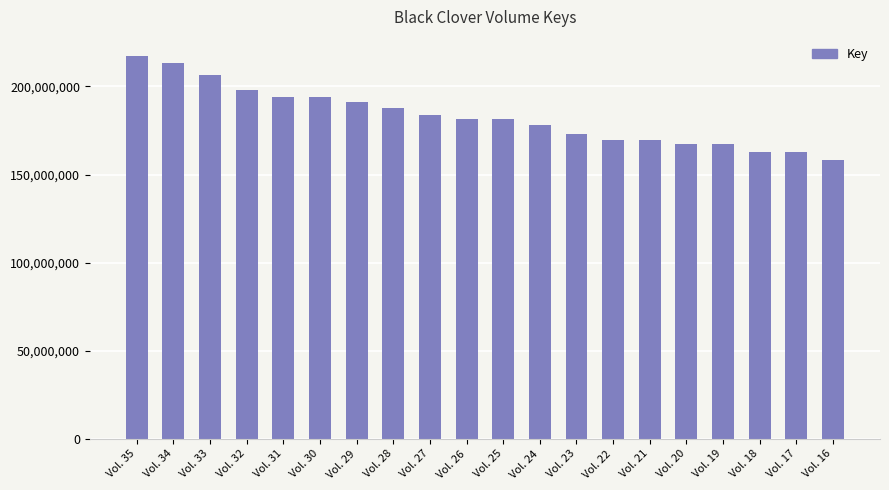

The value at Vol. 33 is 206248366. True or false?

True